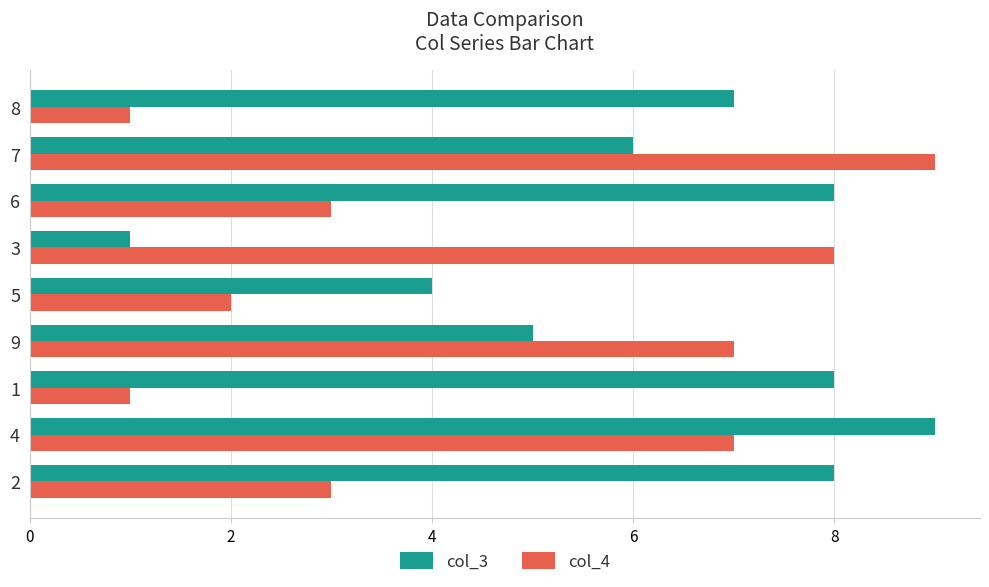

Is it true that col_3 equals 2 at 7?

False